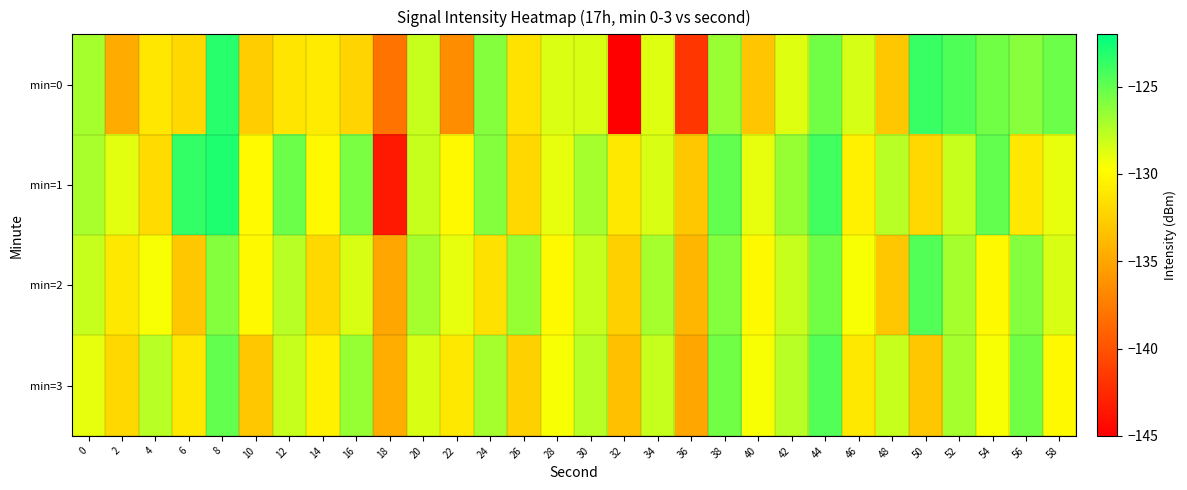

At which category is the sum across all series the highest?

8